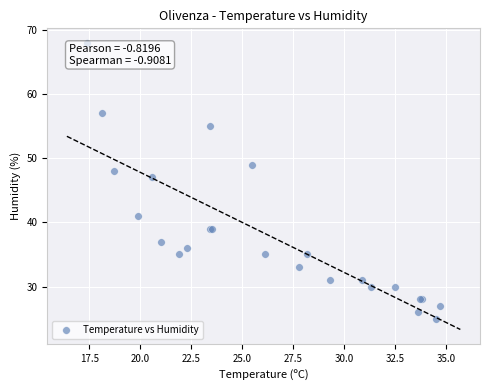

What Y value in the scatter plot is closest to 46?

47